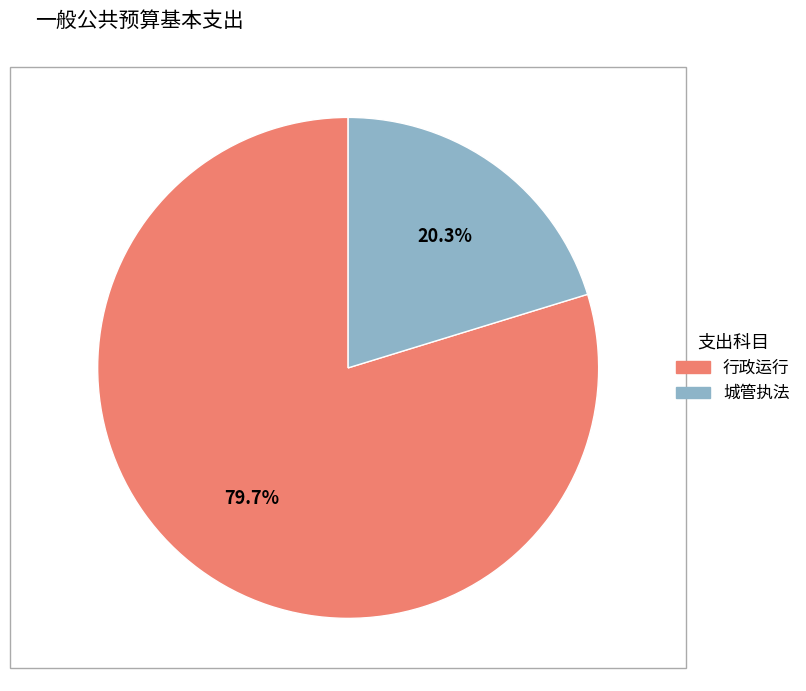

What percentage is NOT represented by 行政运行?

20.3%